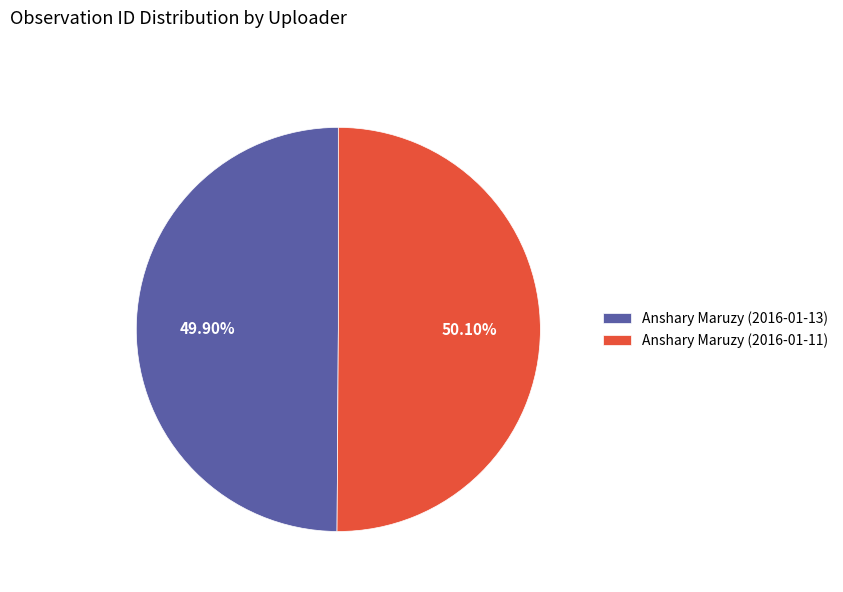

Approximately how many times larger is the value at Anshary Maruzy (2016-01-11) compared to Anshary Maruzy (2016-01-13)?

1.0